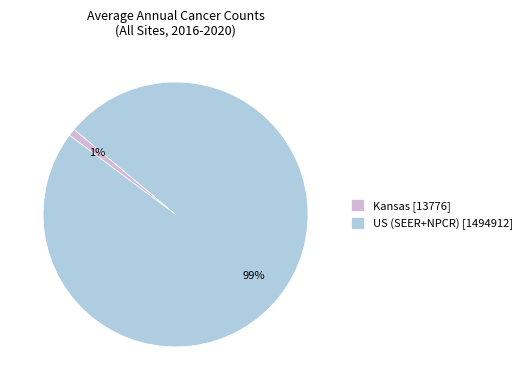

To the nearest percent, what portion does Kansas [13776] represent?

1%